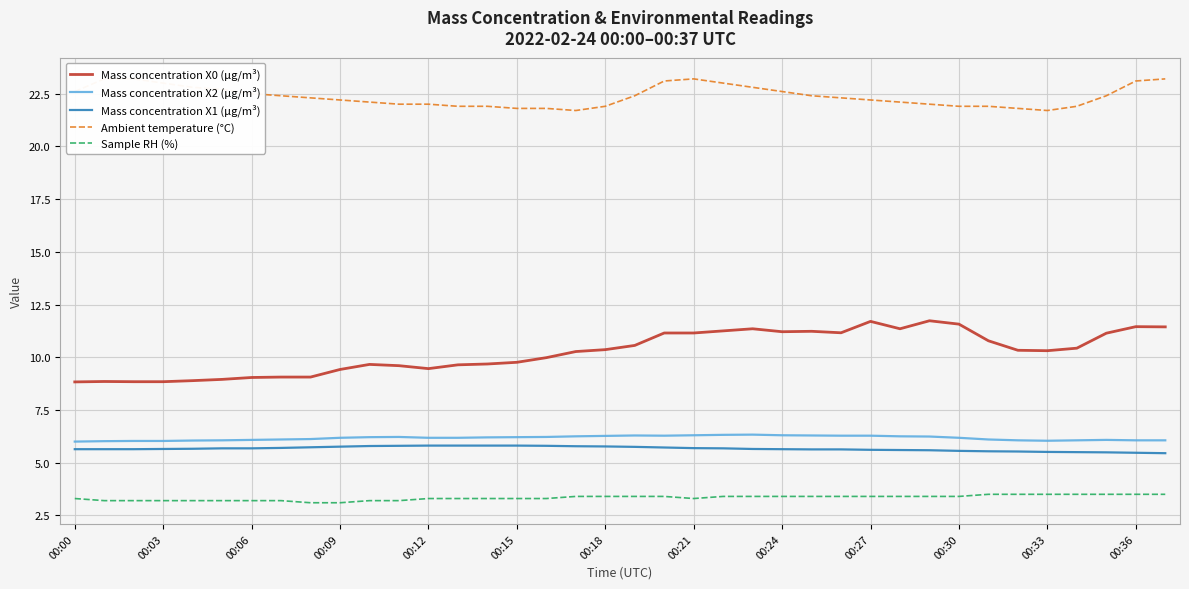

Which series has the widest spread of values?

Mass concentration X0 (μg/m³)